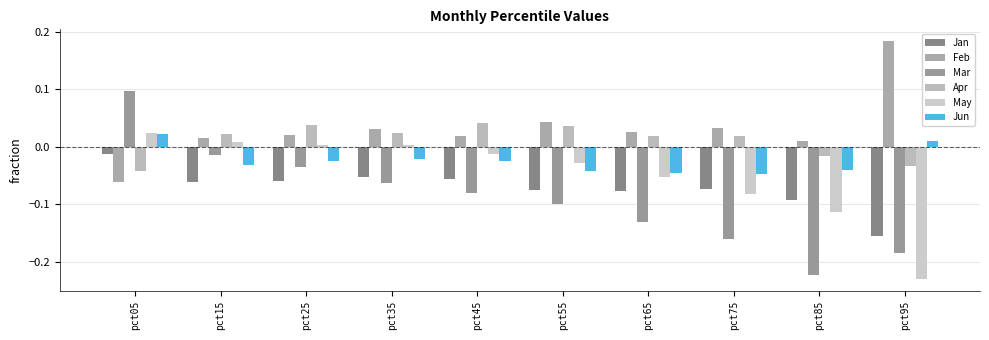

True or false: Jun has a value of -0.0 at pct55.

True